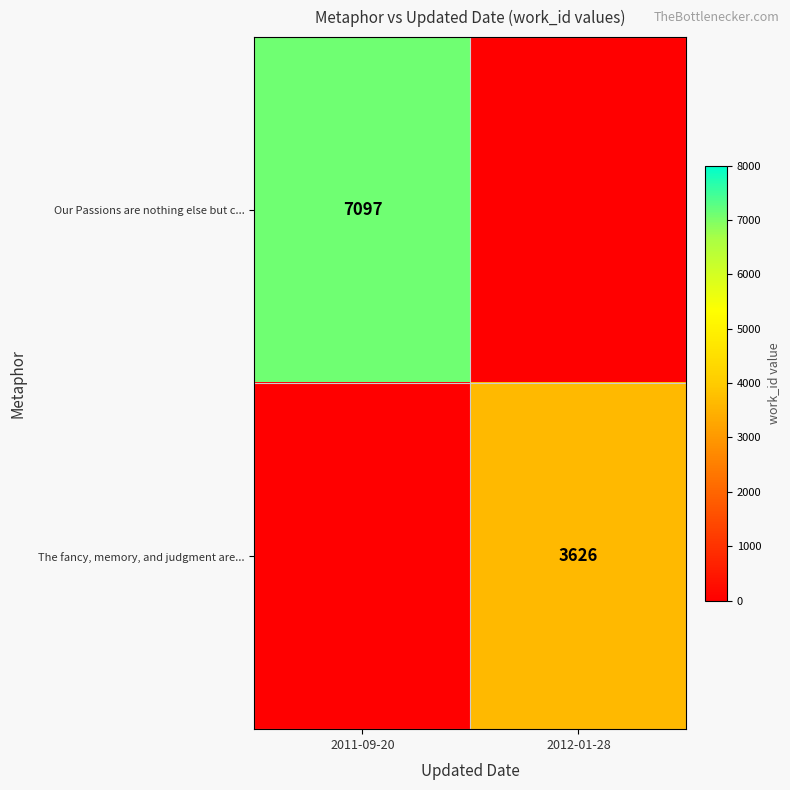

The The fancy, memory, and judgment are... series shows 3626 at 2012-01-28. True or false?

True